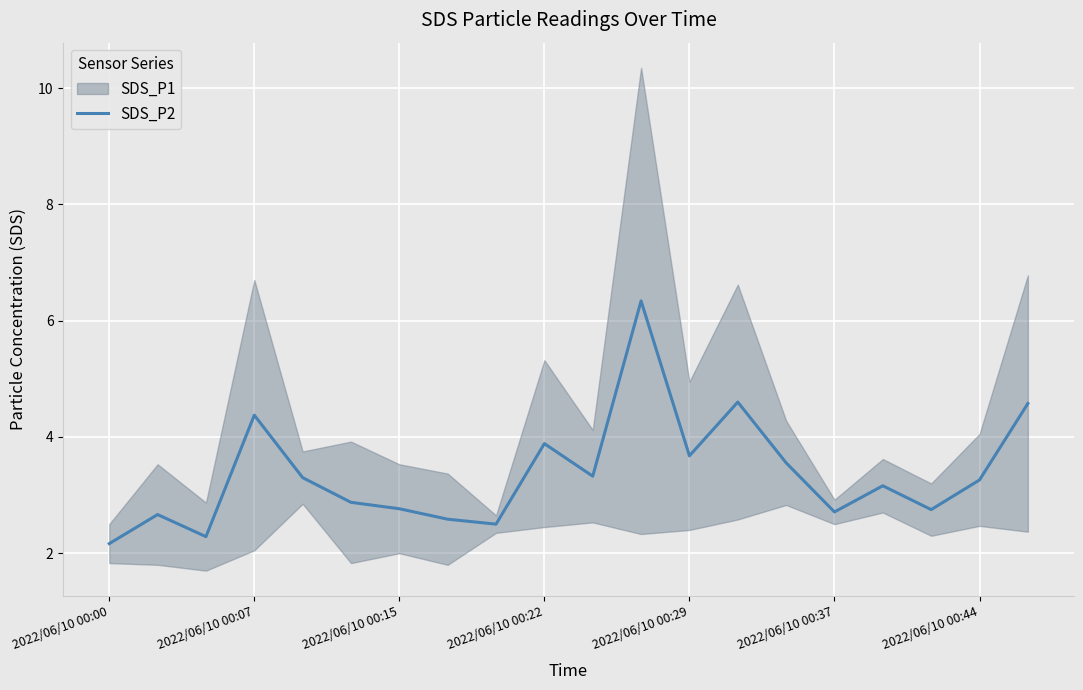

How many values are below 3?

9